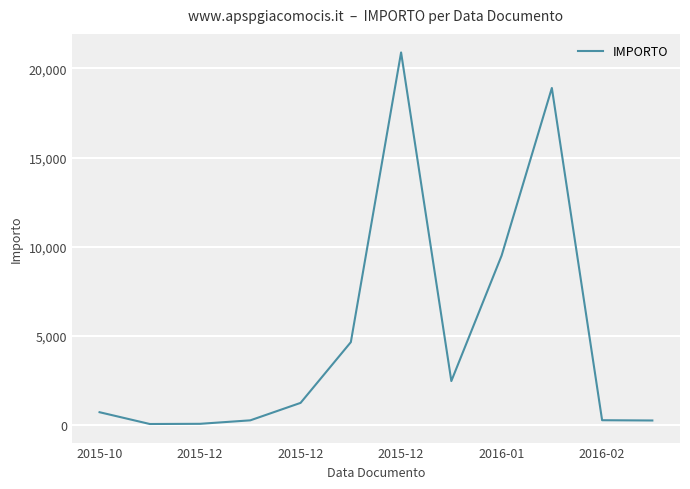

What is the maximum value shown in the chart?

20897.1